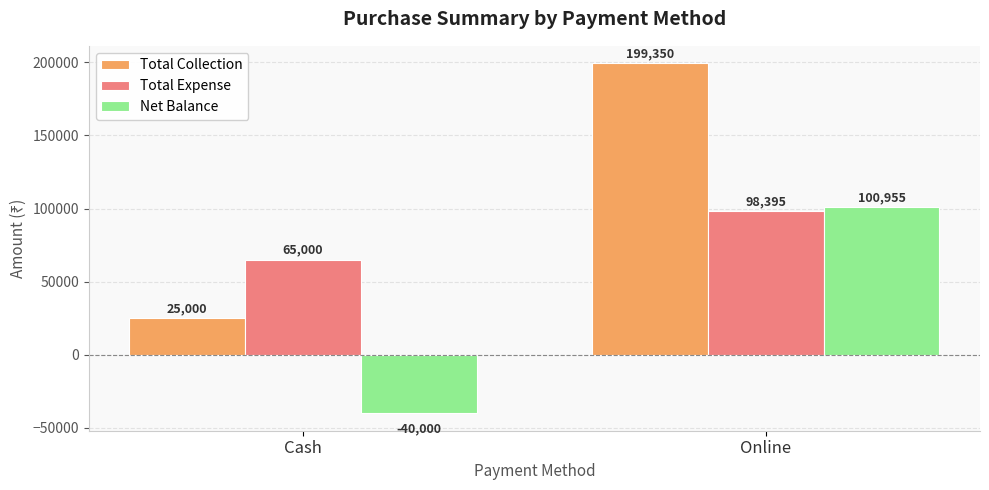

How many data points in Total Expense are less than 98395?

1